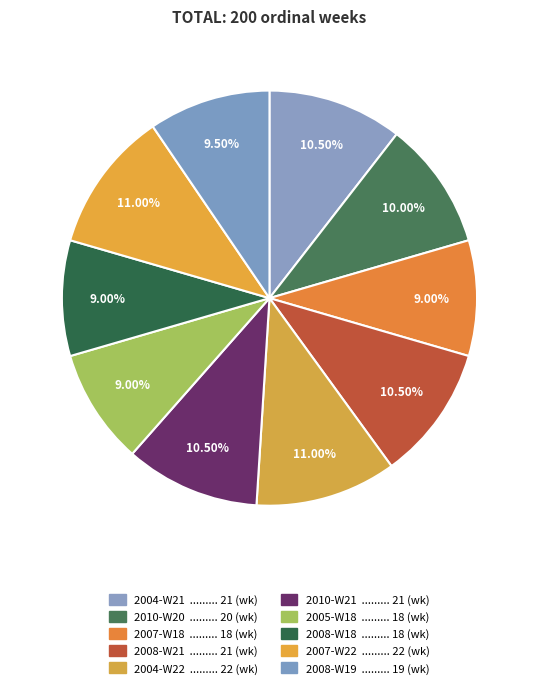

How many slices are in this pie chart?

10